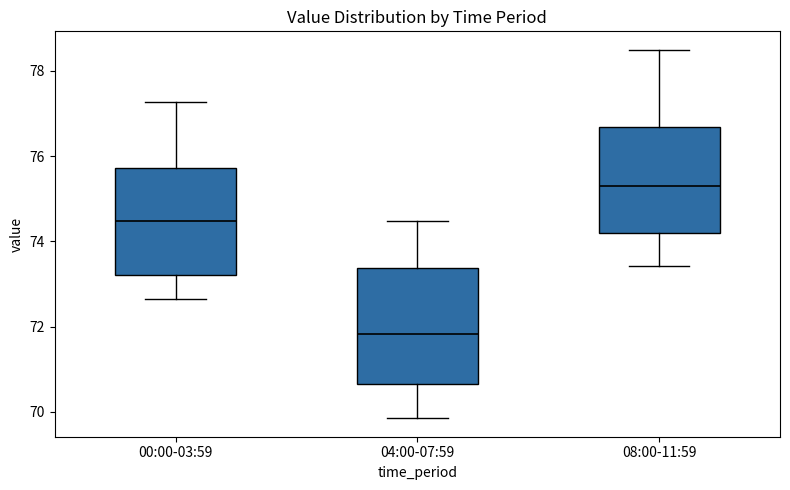

Which box has the highest median line?

08:00-11:59